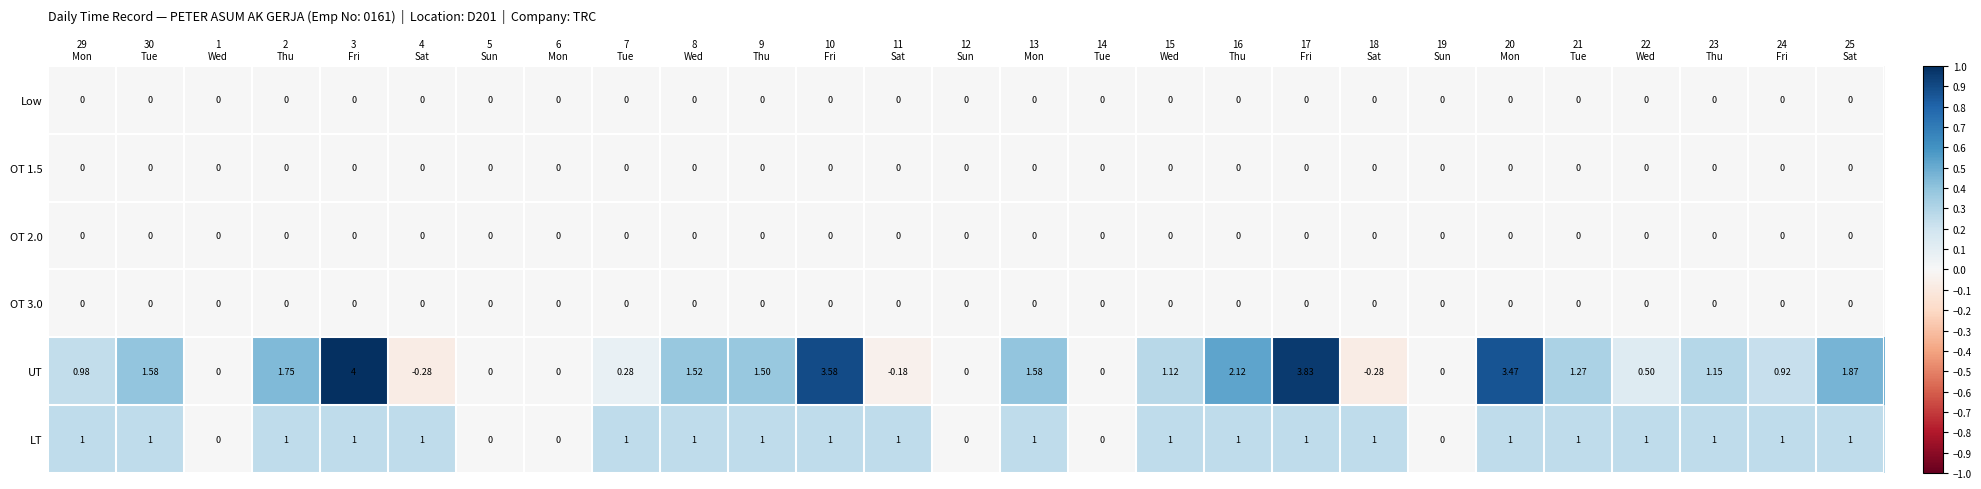

Which series has the widest spread of values?

UT